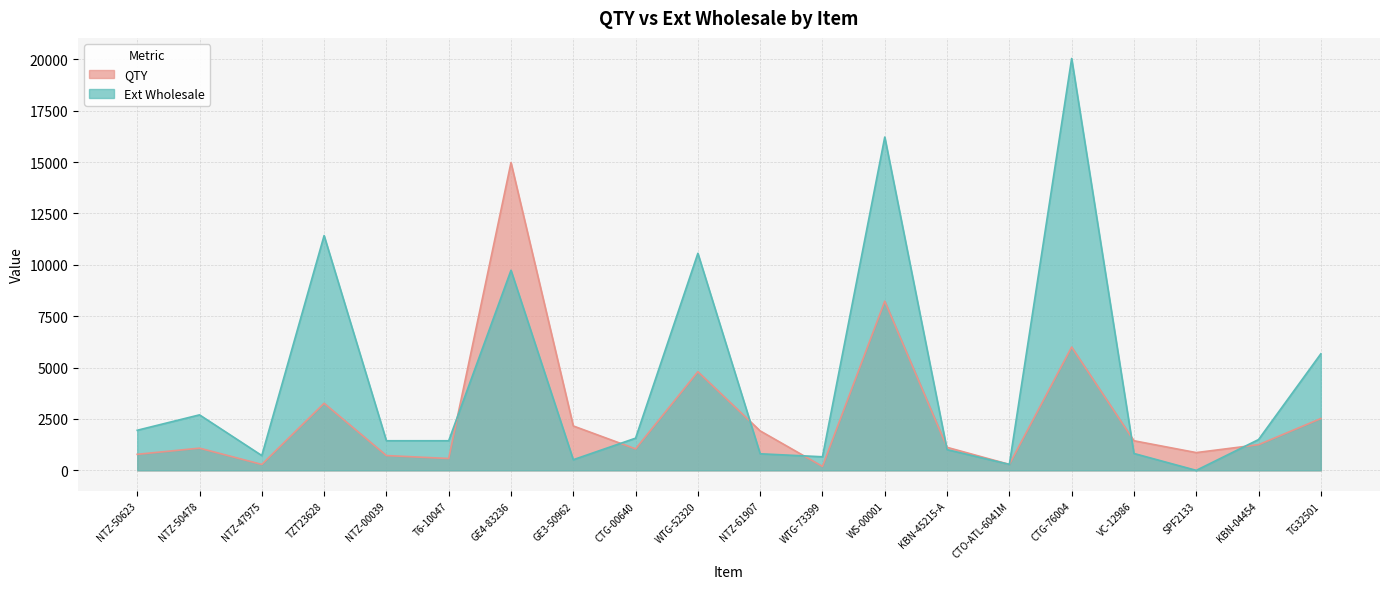

How many interior local peaks does the Ext Wholesale series have?

6